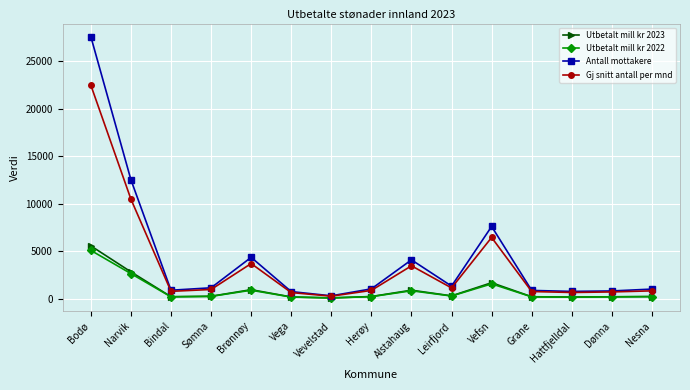

What is the label of the 8th point from the left?

Herøy